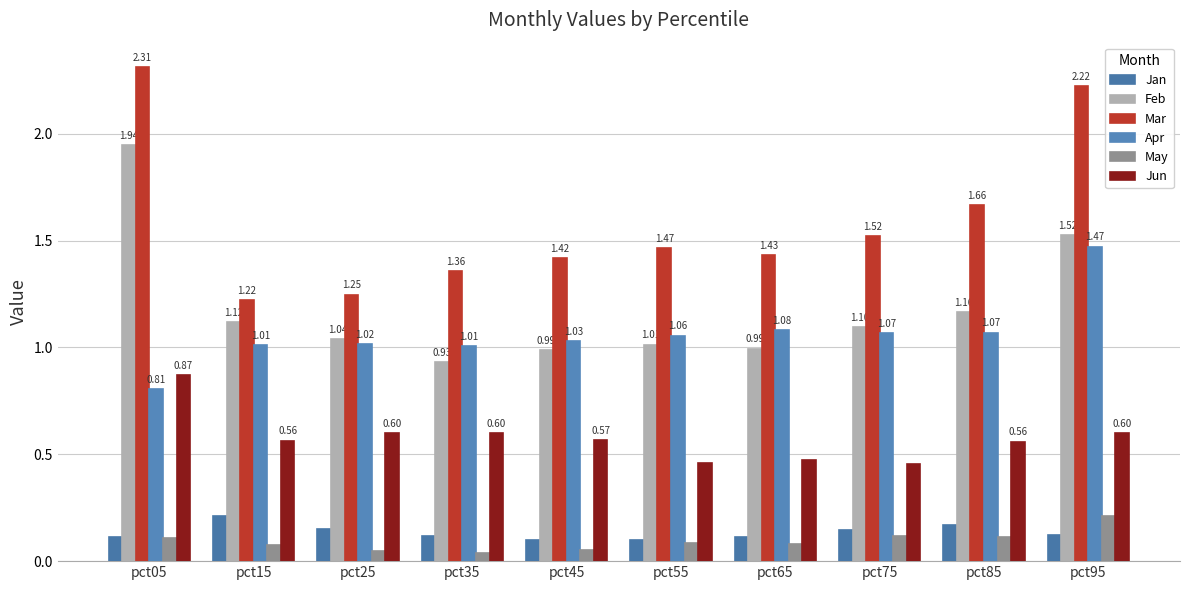

How many distinct data groups are displayed?

6